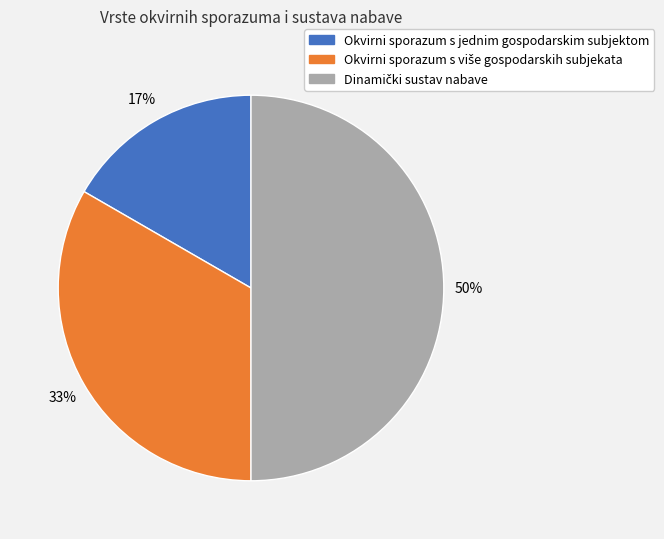

Does Okvirni sporazum s jednim gospodarskim subjektom account for over 50% of the chart?

No